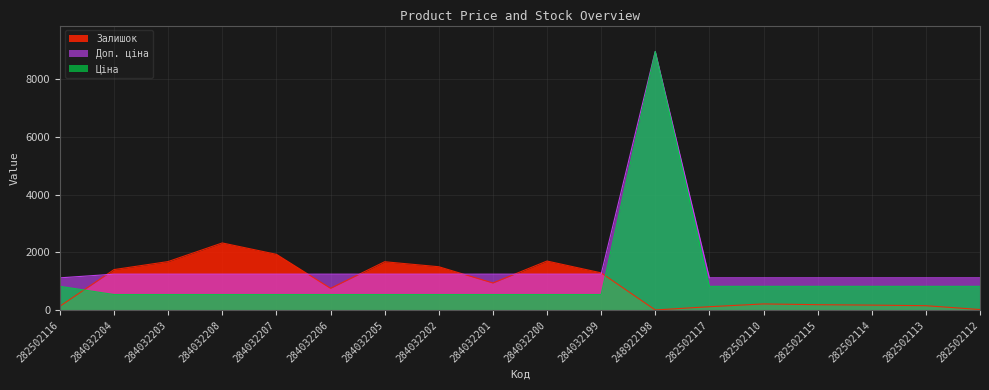

What is the spread (max minus min) of values at 284032205?

1134.0